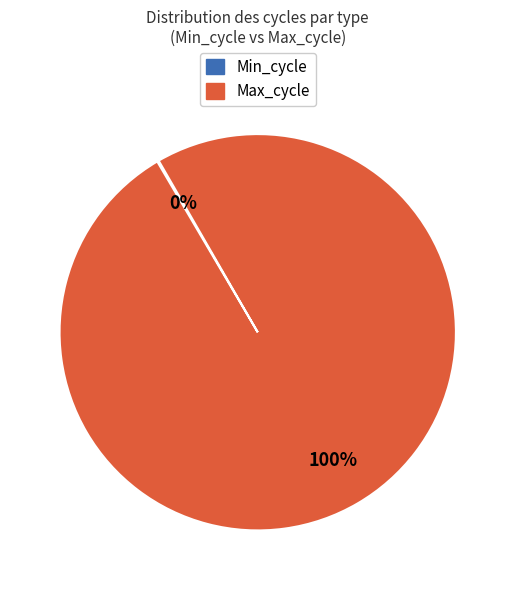

To the nearest percent, what is the average slice percentage?

50%